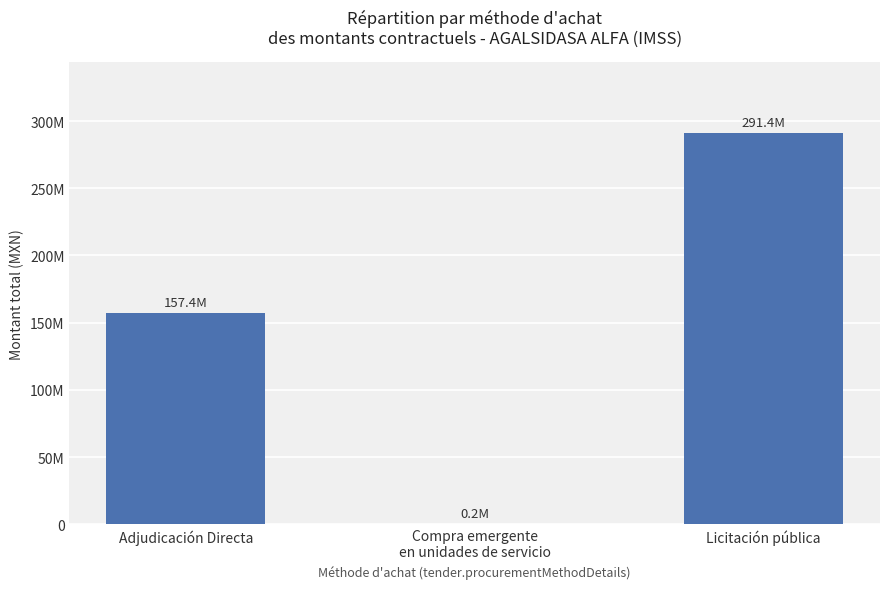

The value at Licitación pública is 470281652.8. True or false?

False